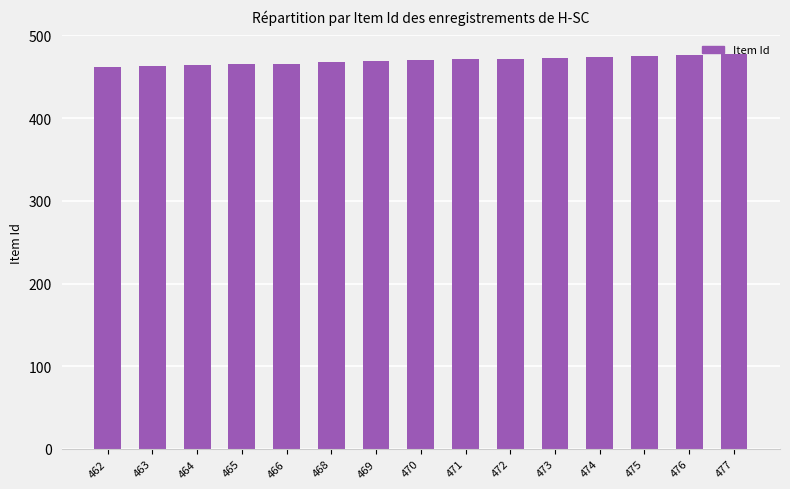

Is it true that the value at 475 is 297?

False